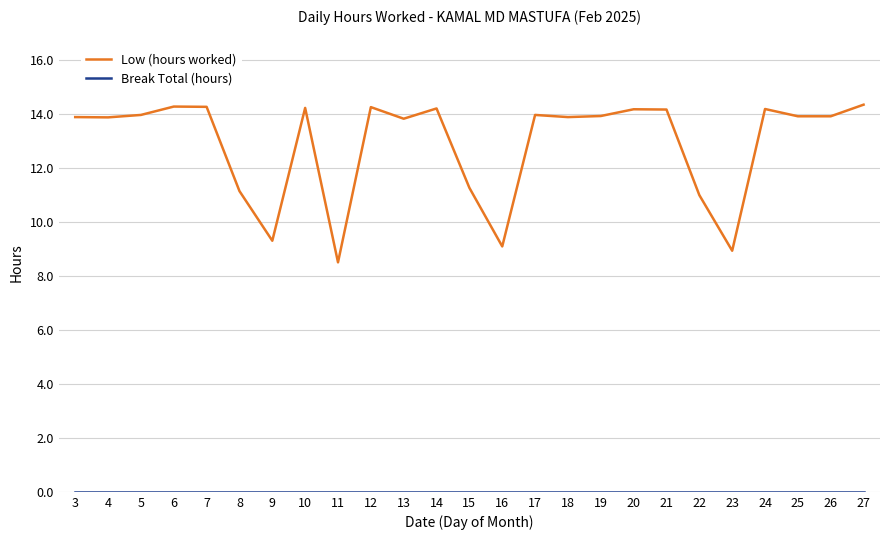

Which series has the largest total across all categories?

Low (hours worked)